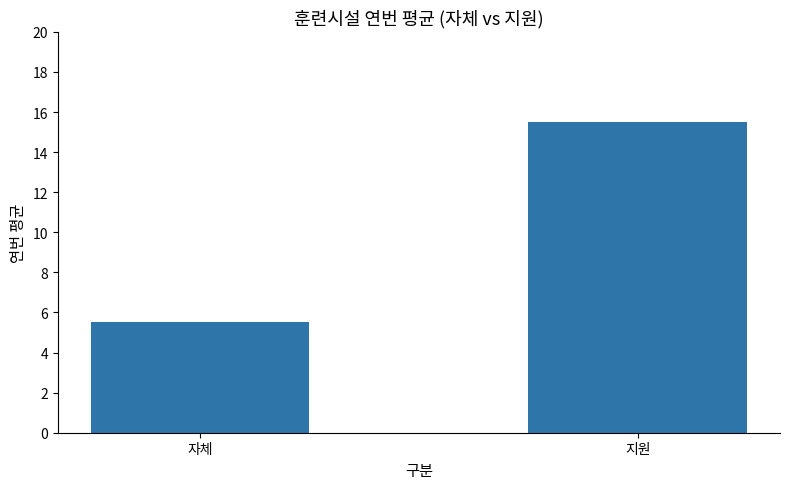

Reading right to left, extract all data points from this chart.

지원=15.5	자체=5.5